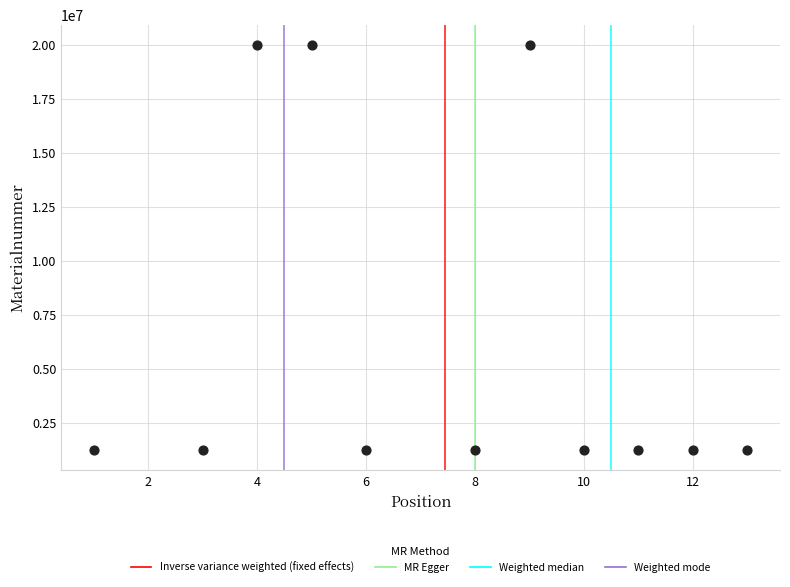

What is the range of Y values (max minus min)?

18781866